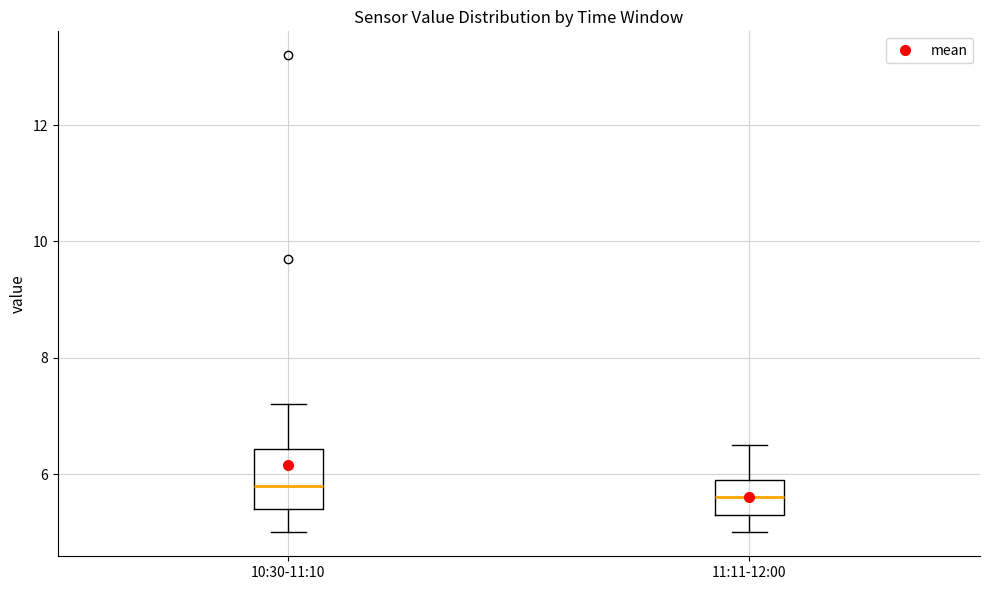

Comparing the boxes themselves (not the whiskers), which one is the tallest?

10:30-11:10